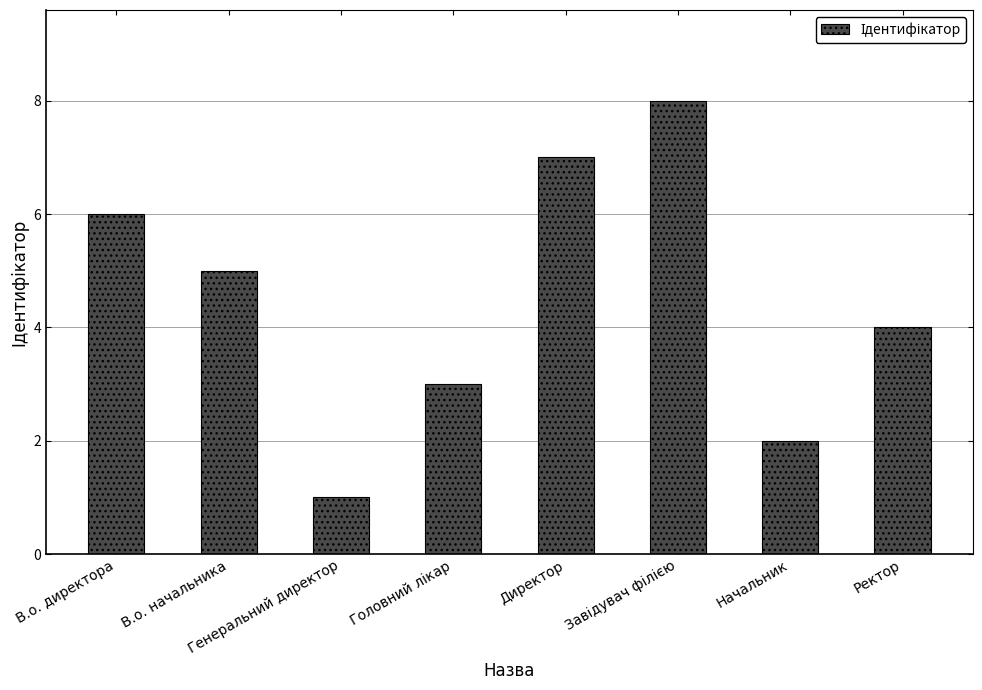

What is the label of the 1st bar from the right?

Ректор